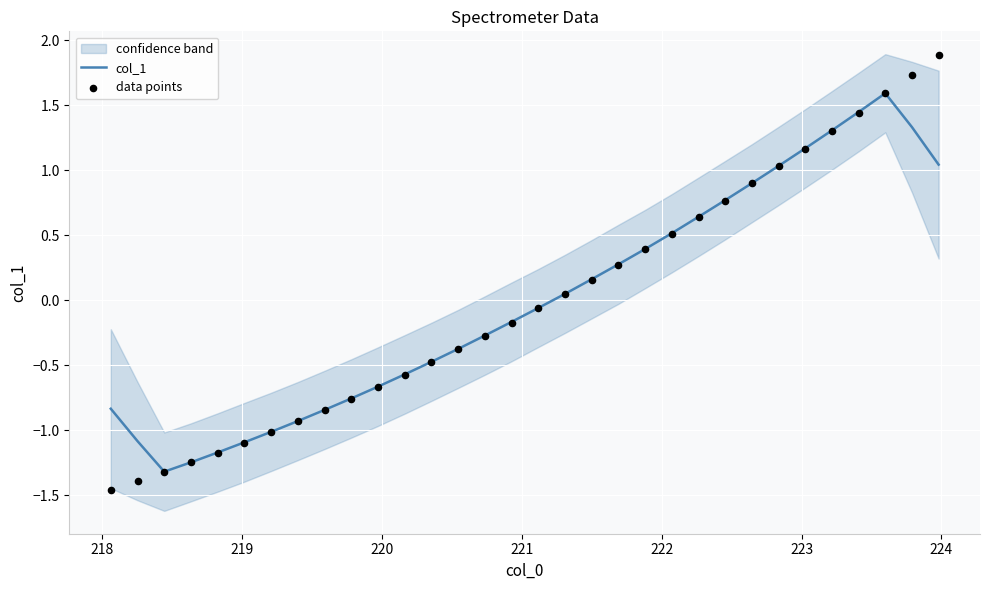

What is the maximum value for col_1?

1.6